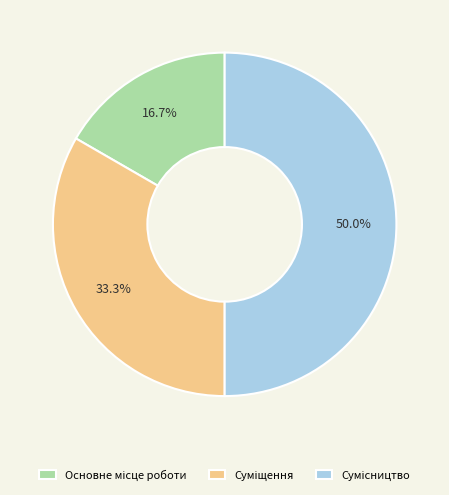

To the nearest percent, what is the difference between the largest and smallest slice percentages?

33%